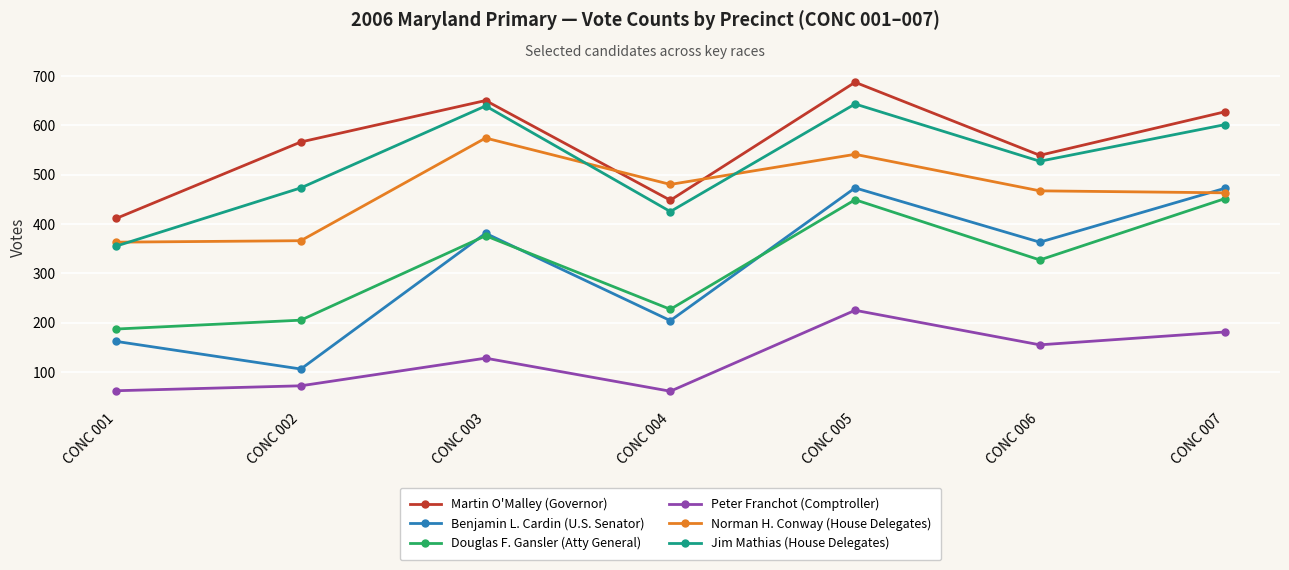

List the series in order of their peak value, highest first.

Martin O'Malley (Governor), Jim Mathias (House Delegates), Norman H. Conway (House Delegates), Benjamin L. Cardin (U.S. Senator), Douglas F. Gansler (Atty General), Peter Franchot (Comptroller)